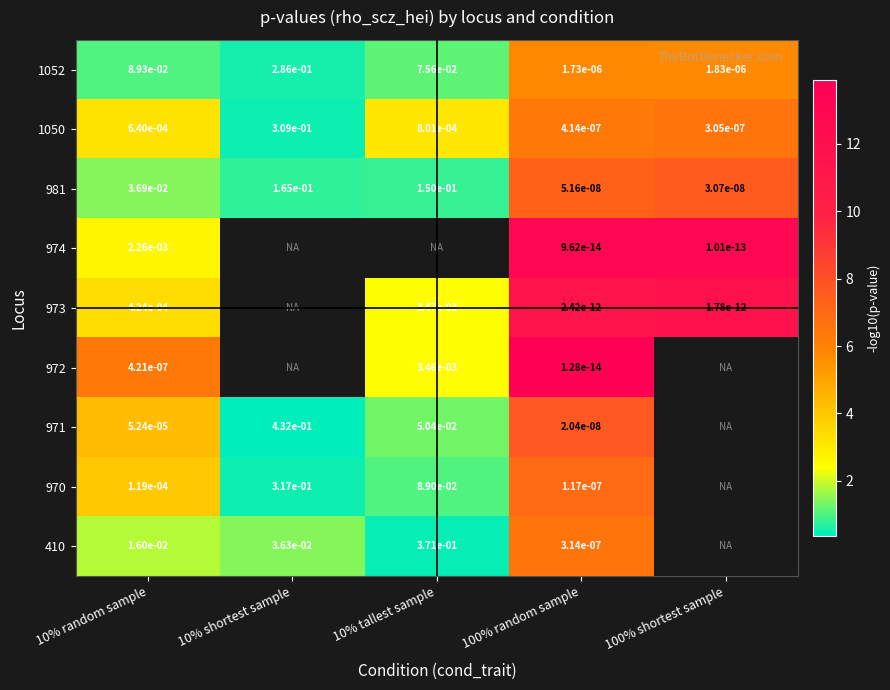

Read the 970 value at 10% random sample.

3.9